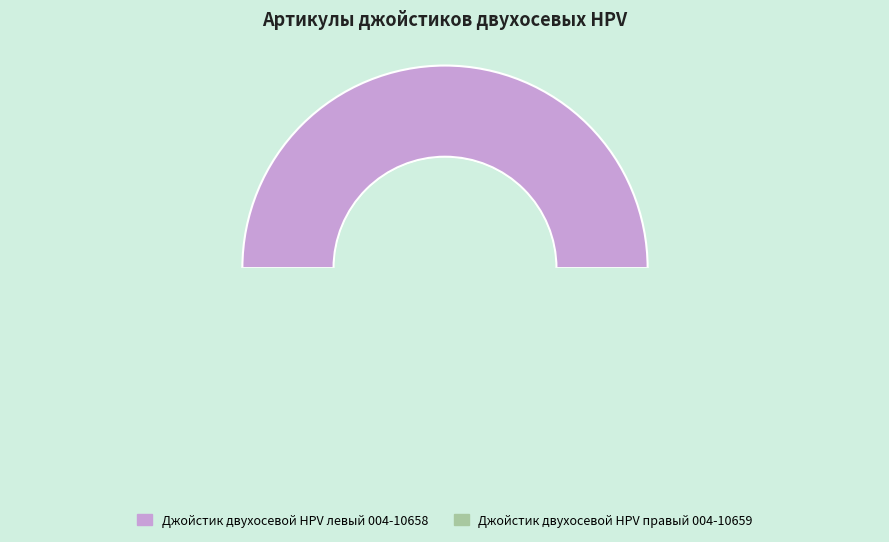

Count the number of slices in the pie.

2